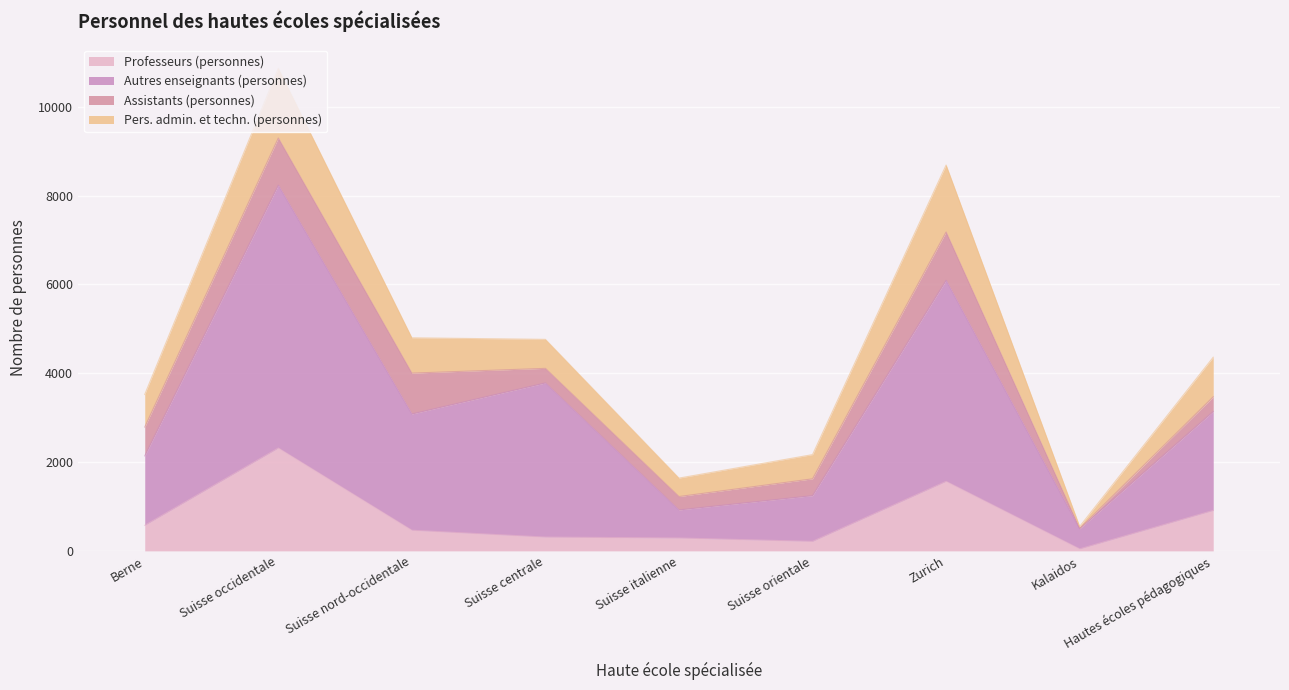

At which category is the sum across all series the highest?

Suisse occidentale